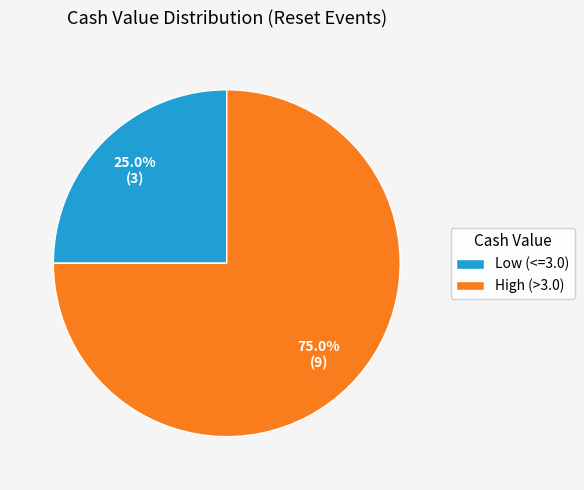

Does Low (<=3.0) account for over 50% of the chart?

No